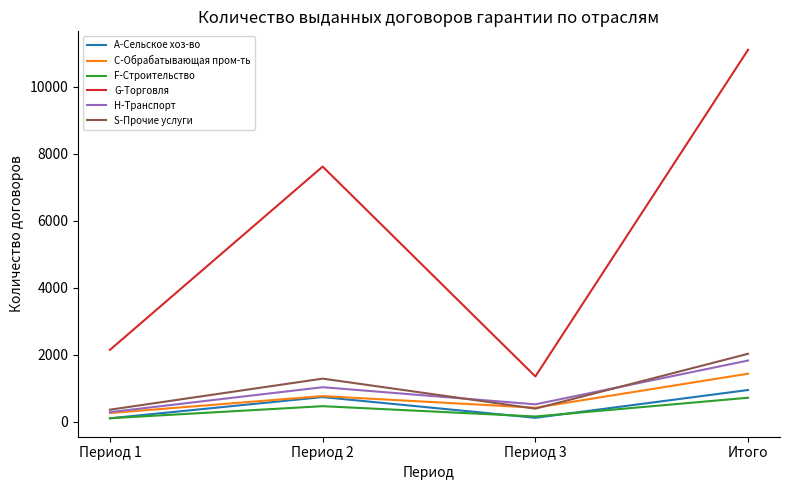

What is the spread (max minus min) of values at Период 2?

7158